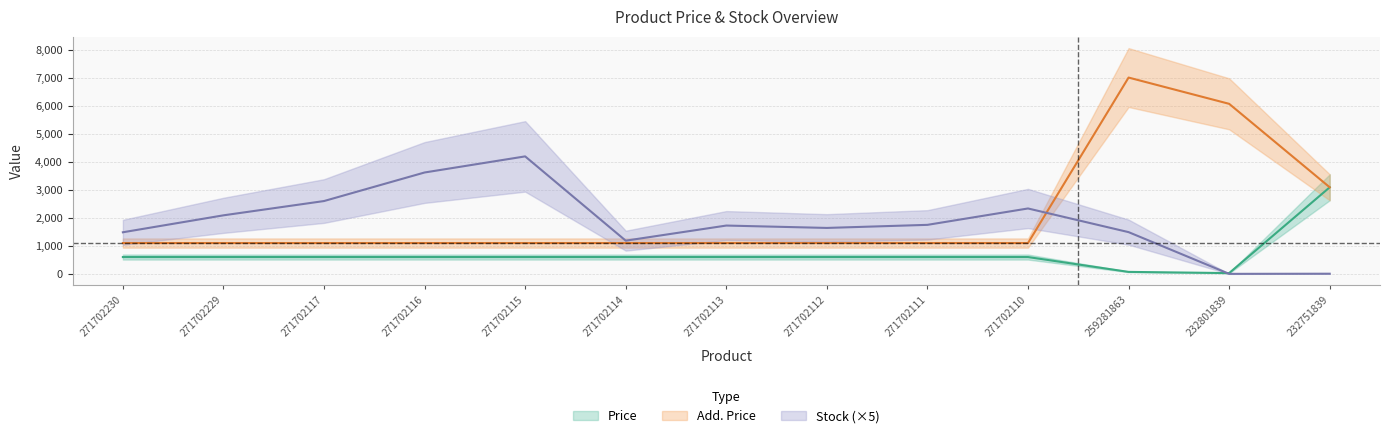

What is the minimum value for Price?

27.0